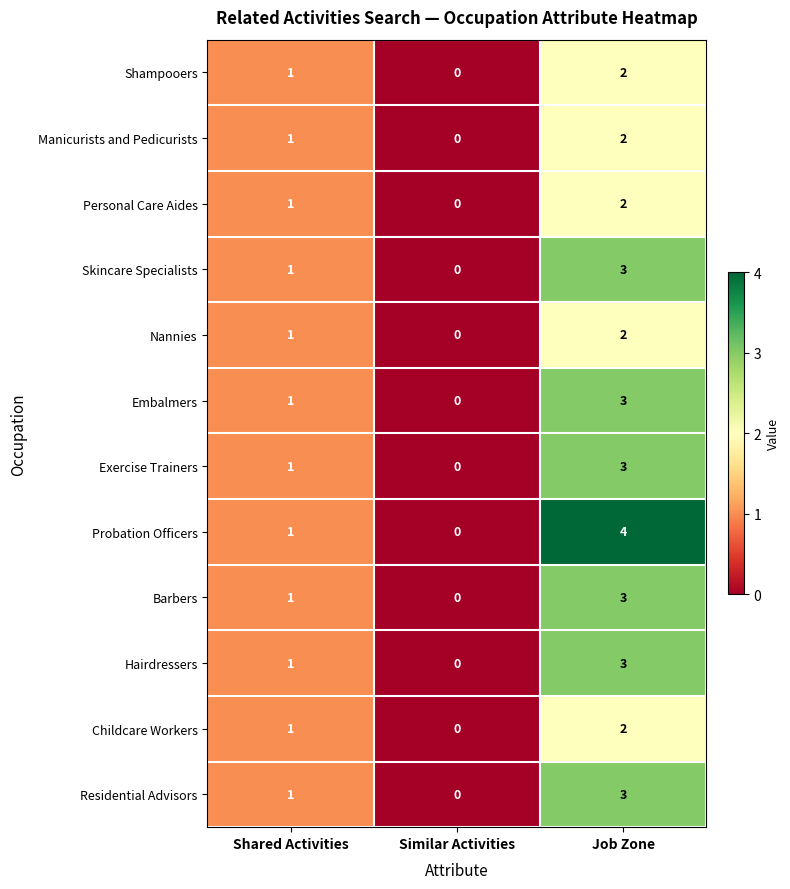

Count the Hairdressers values in the range 0 to 3.

3